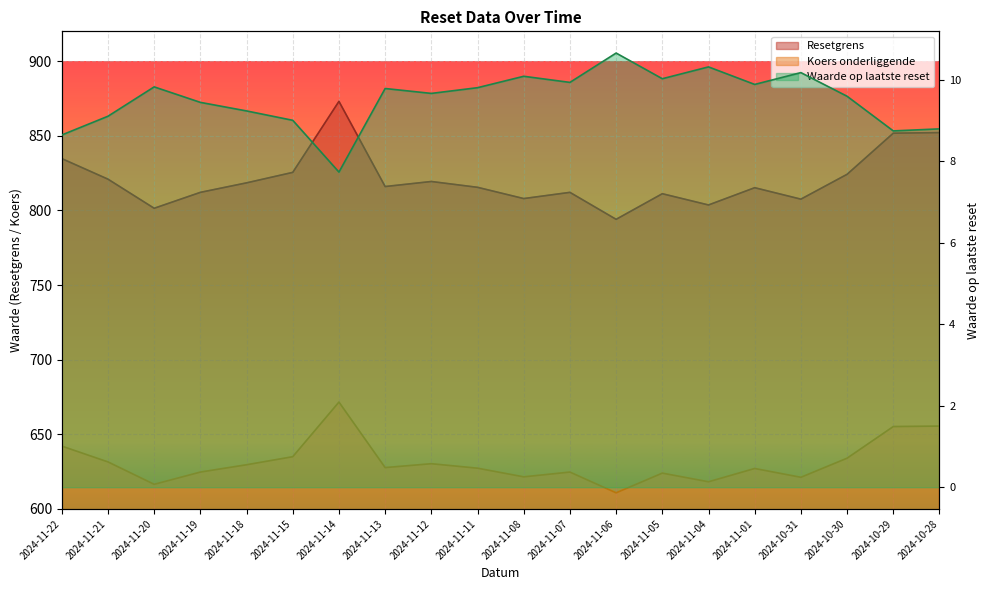

Between 2024-11-14 and 2024-10-28, which is larger?

2024-11-14